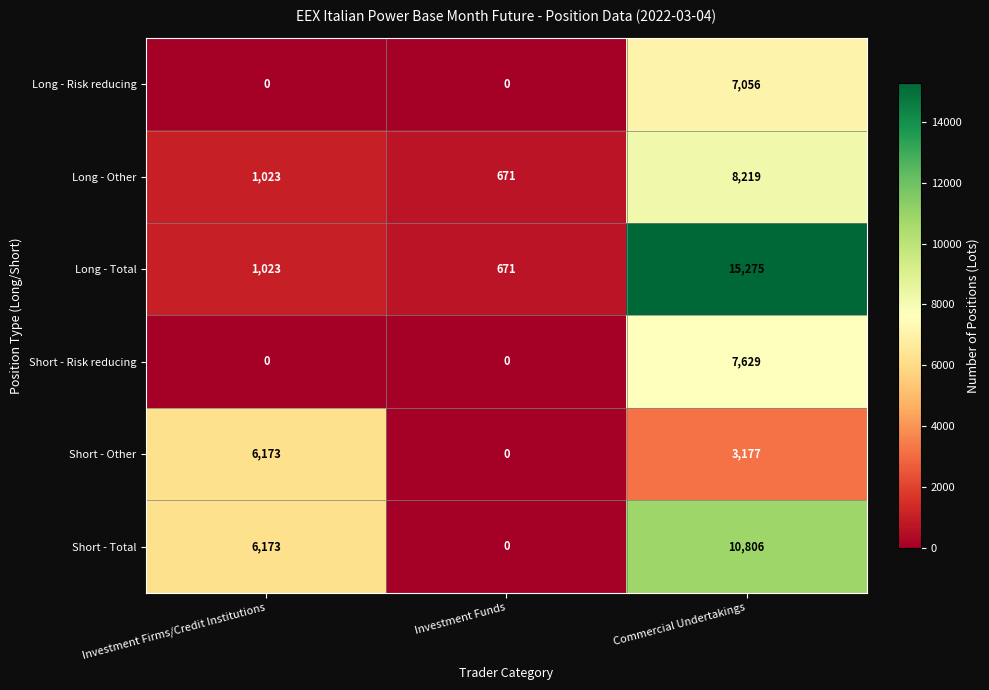

What is the difference between the maximum and minimum values in the Long - Other series?

7548